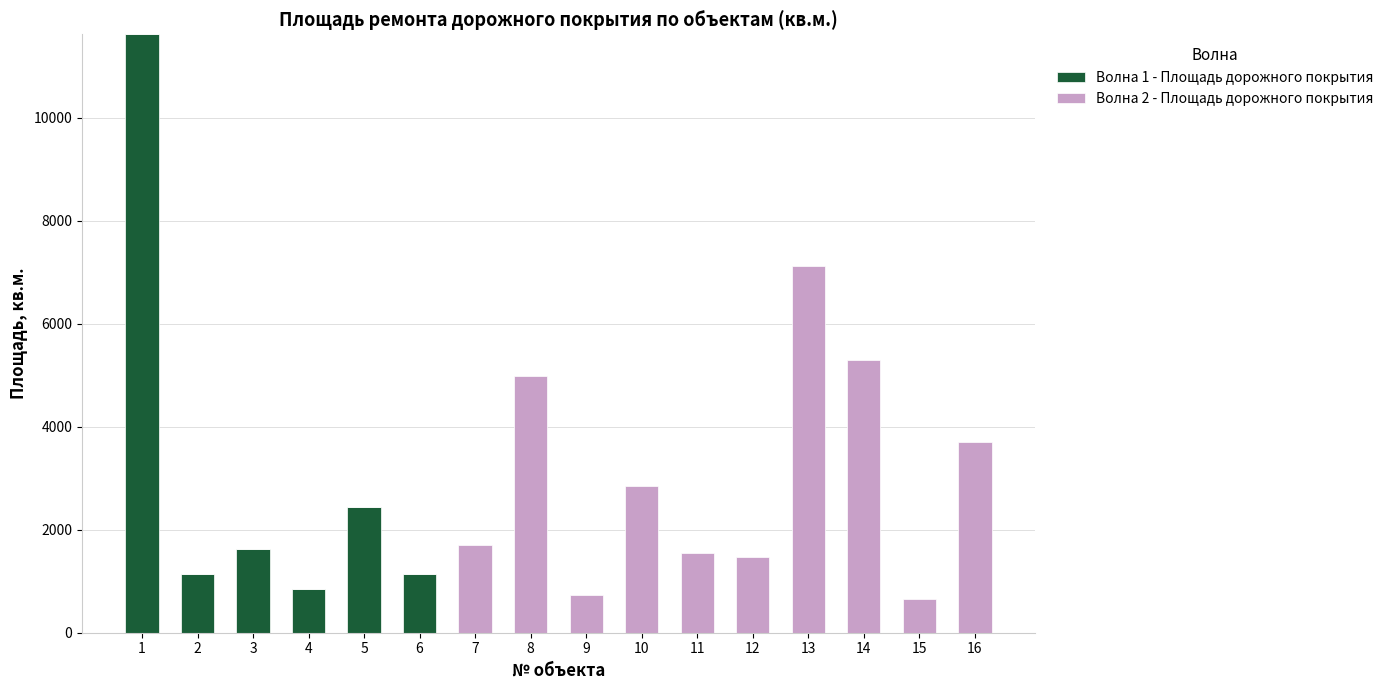

Are the bars horizontal?

No